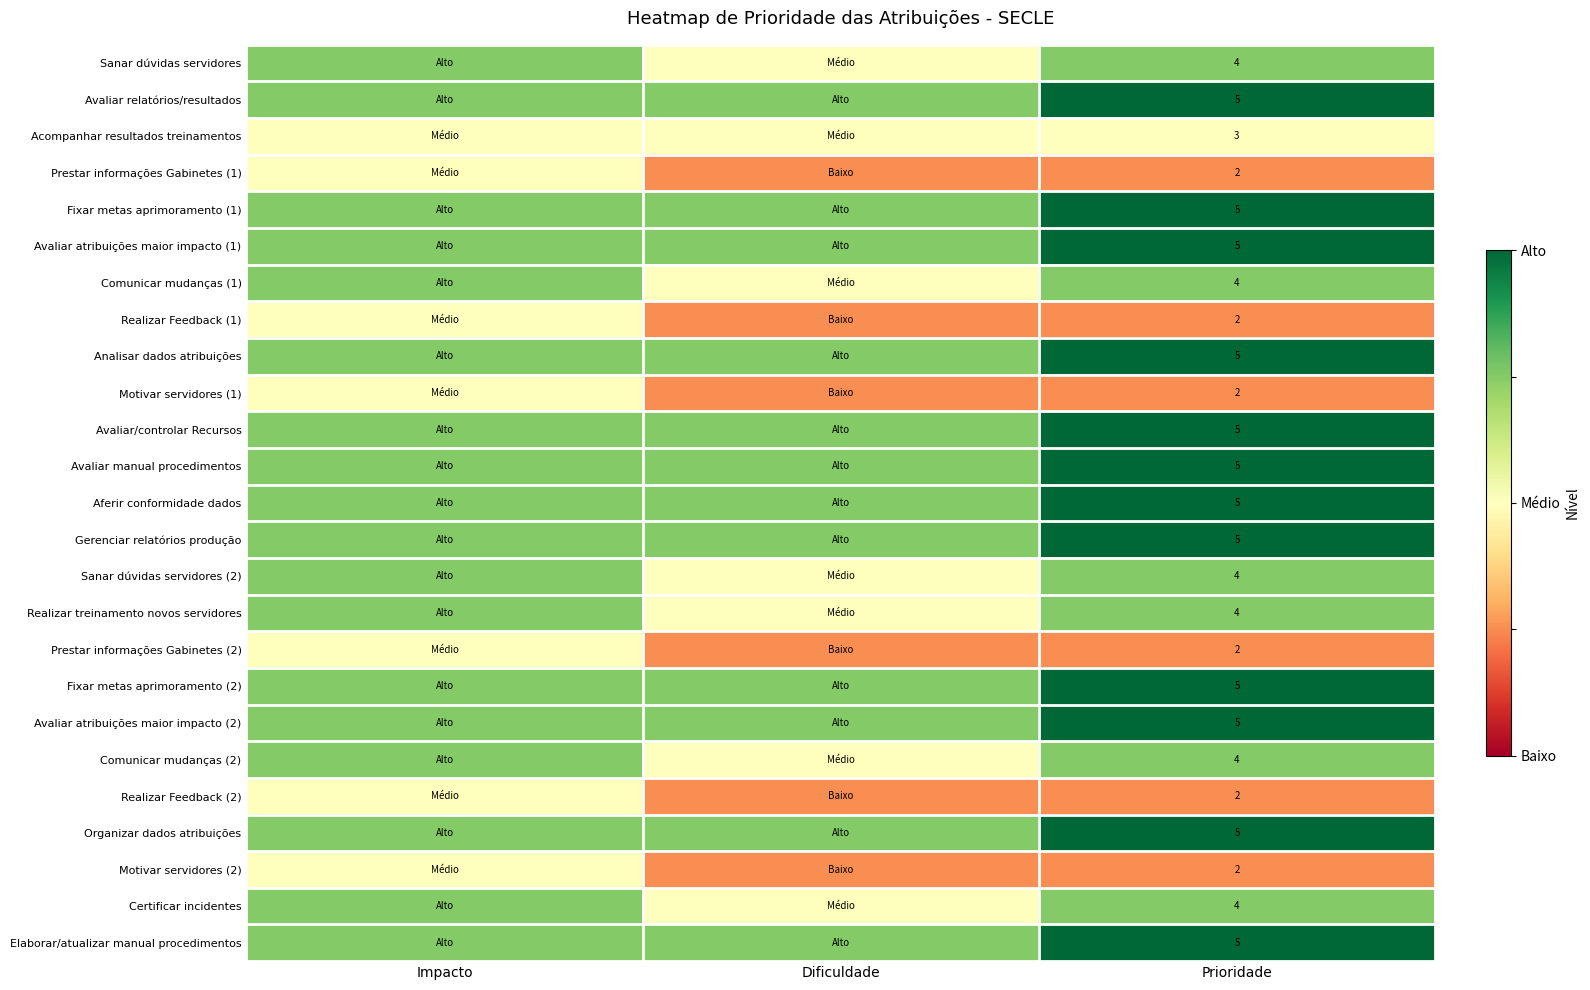

Is the value of Sanar dúvidas servidores (2) at Prioridade greater than the value of Prestar informações Gabinetes (1) at Prioridade?

Yes